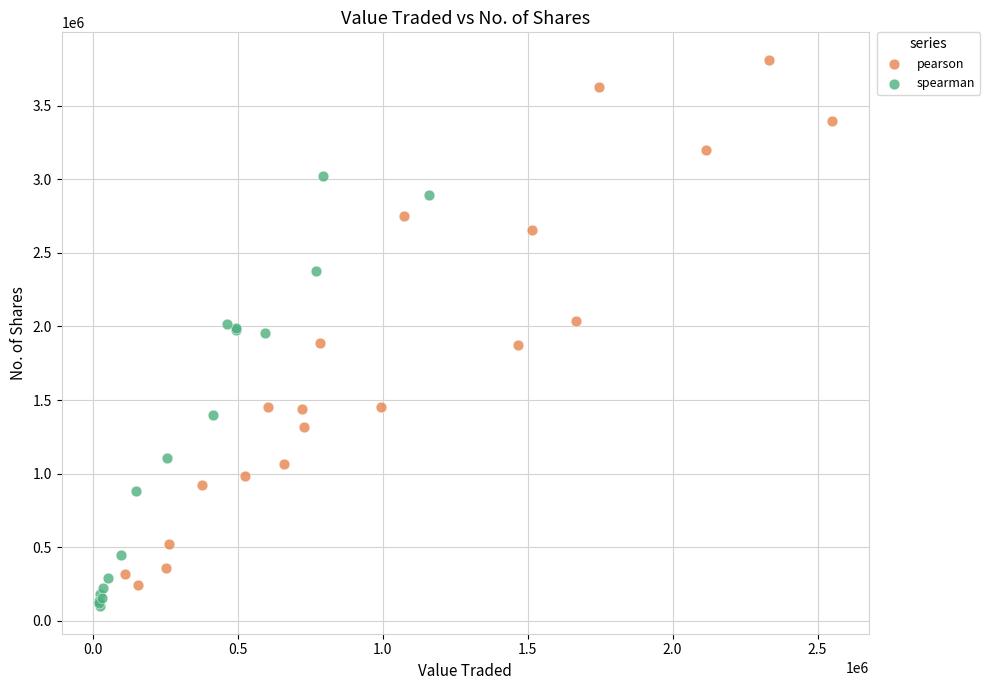

Which series reaches the maximum Y coordinate?

pearson